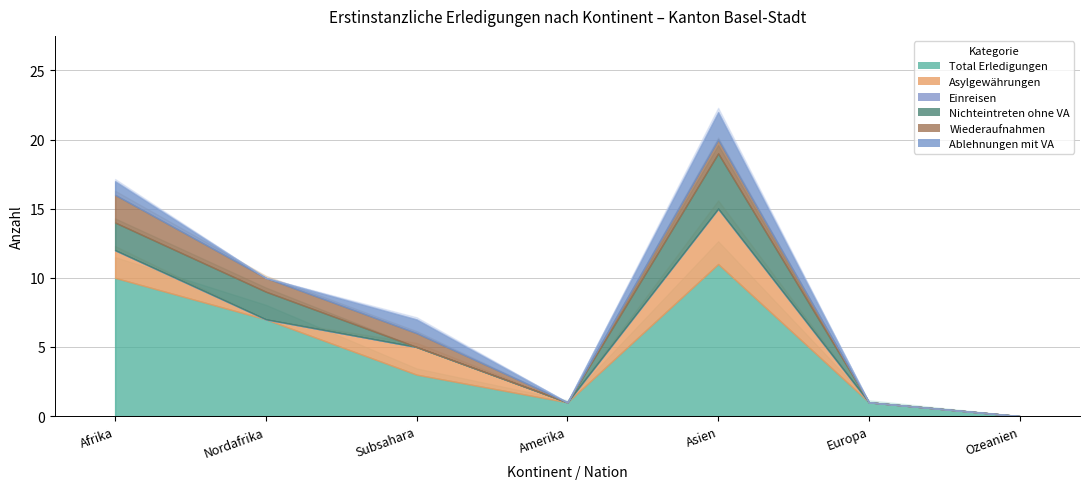

True or false: Ablehnungen mit VA and Asylgewährungen cross at least once.

False